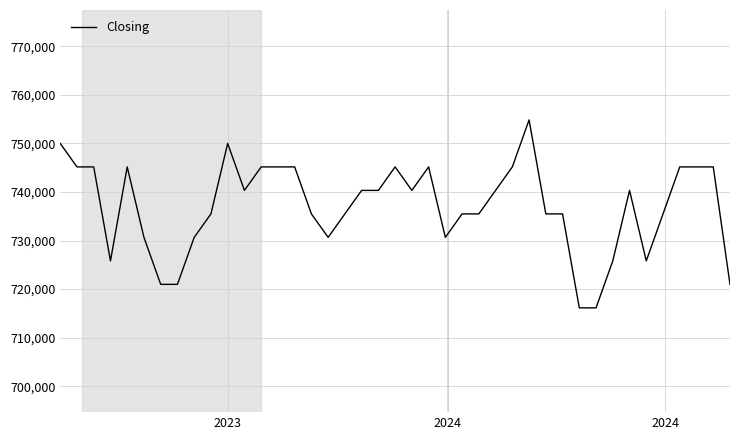

What is the maximum value shown in the chart?

754838.7